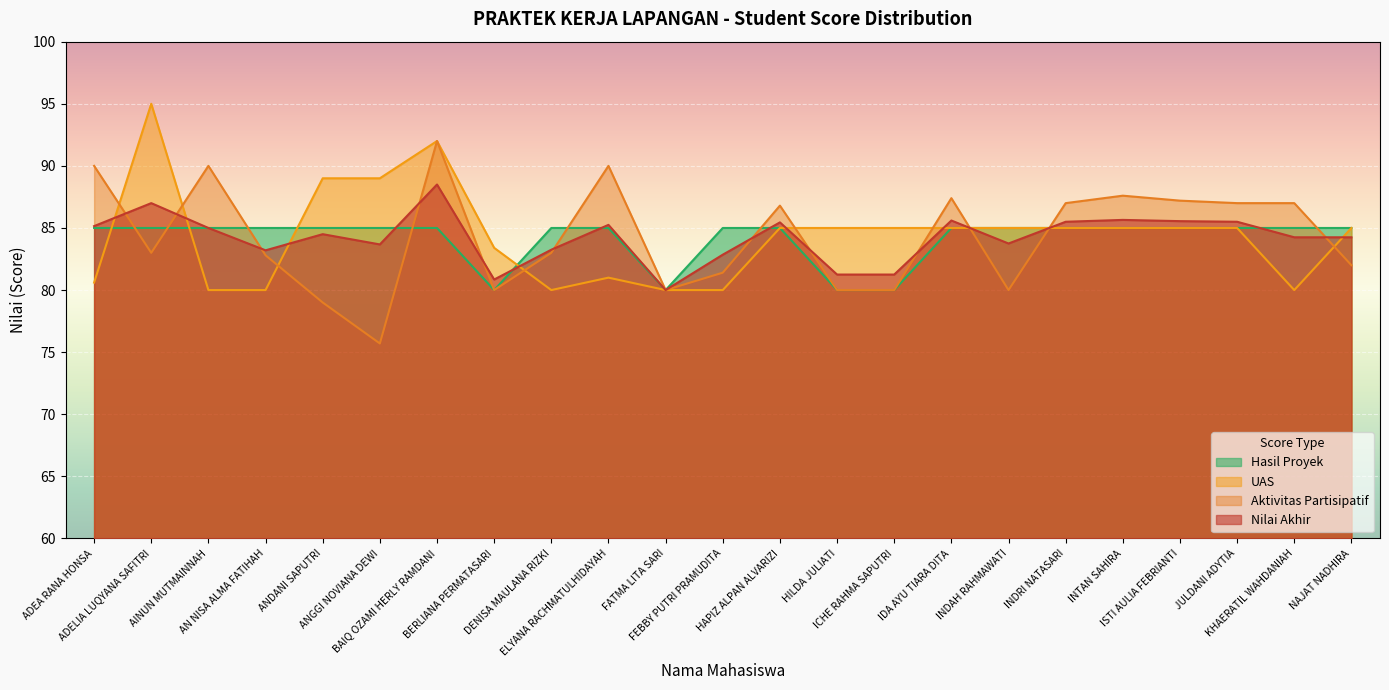

Reading right to left, extract all data points from this chart.

Nilai Akhir: 84.2	84.2	85.5	85.5	85.7	85.5	83.8	85.6	81.2	81.2	85.5	82.8	80.0	85.2	83.2	80.8	88.5	83.7	84.5	83.2	85.0	87.0	85.2
Aktivitas Partisipatif: 82.0	87.0	87.0	87.2	87.6	87.0	80.0	87.4	80.0	80.0	86.8	81.4	80.0	90.0	83.0	80.0	92.0	75.7	79.0	82.8	90.0	83.0	90.0
UAS: 85.0	80.0	85.0	85.0	85.0	85.0	85.0	85.0	85.0	85.0	85.0	80.0	80.0	81.0	80.0	83.4	92.0	89.0	89.0	80.0	80.0	95.0	80.6
Hasil Proyek: 85.0	85.0	85.0	85.0	85.0	85.0	85.0	85.0	80.0	80.0	85.0	85.0	80.0	85.0	85.0	80.0	85.0	85.0	85.0	85.0	85.0	85.0	85.0